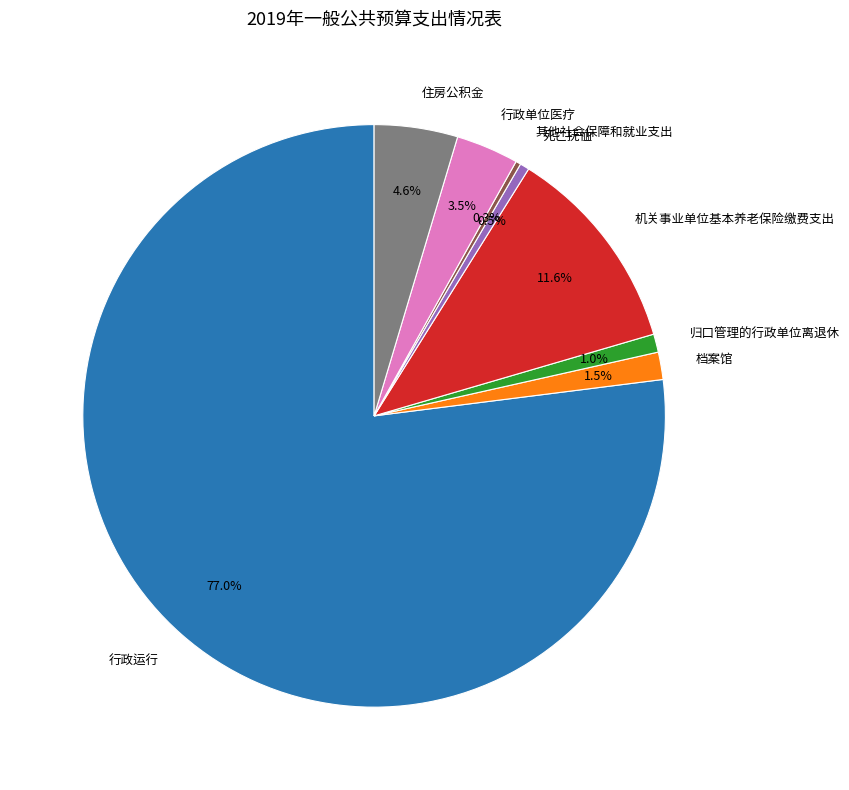

How many slices are in this pie chart?

8